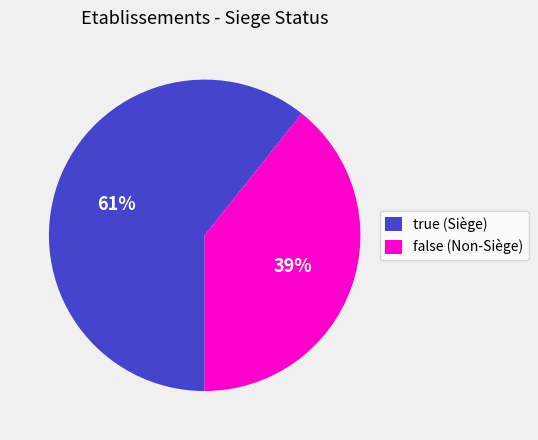

Is it true that false is 39% of the pie?

True